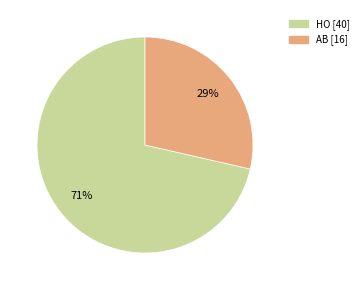

The AB slice represents 42% of the pie. True or false?

False